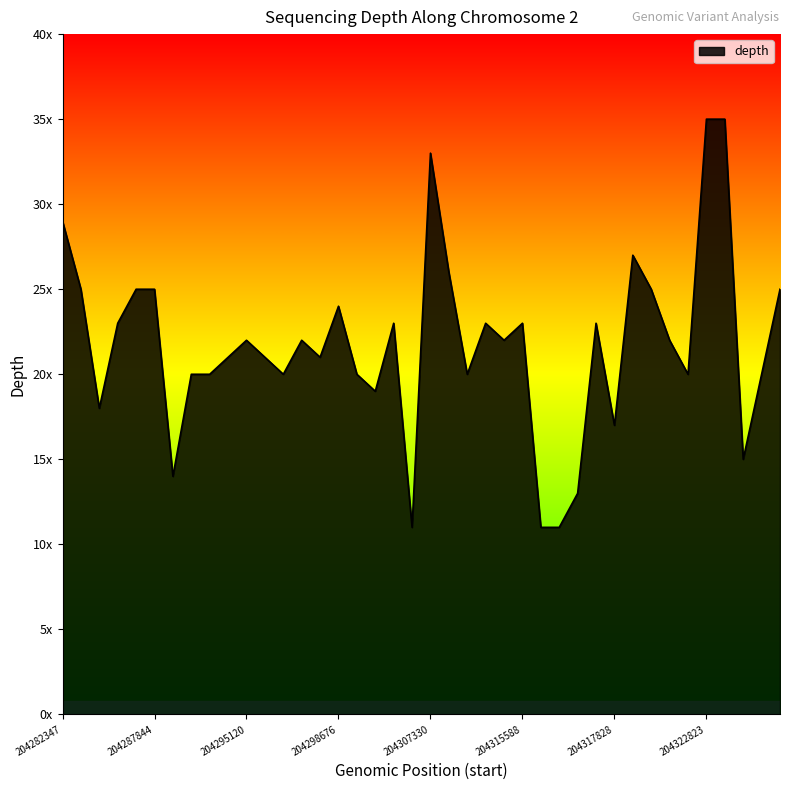

How many interior local valleys (lower than both neighbors) does the data have?

11